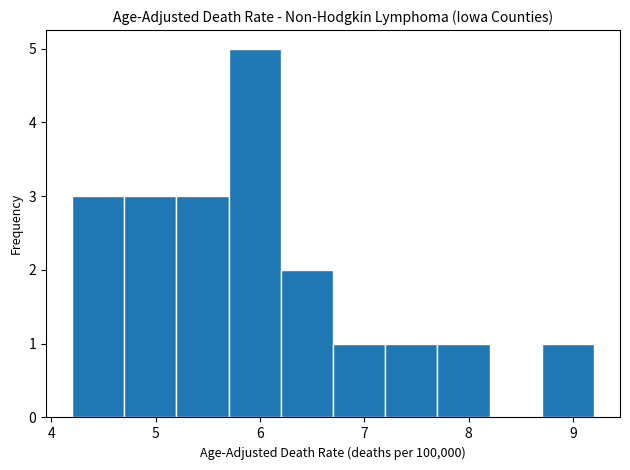

Reading left to right, list every bar in this chart as the range it spans on the x-axis followed by its height. The values are not printed on the chart, so give them approximately, as read against the axis.

4.2 to 4.7: 3
4.7 to 5.2: 3
5.2 to 5.7: 3
5.7 to 6.2: 5
6.2 to 6.7: 2
6.7 to 7.2: 1
7.2 to 7.7: 1
7.7 to 8.2: 1
8.2 to 8.7: 0
8.7 to 9.2: 1